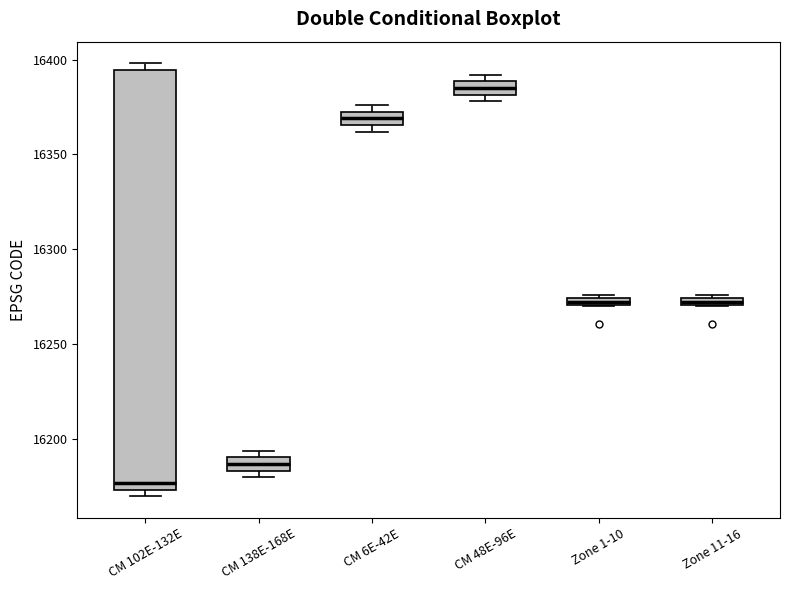

Where is the lower edge of the box for Zone 11-16 on the y-axis? The values are not printed on the chart, so give them approximately, as read against the axis.

16270